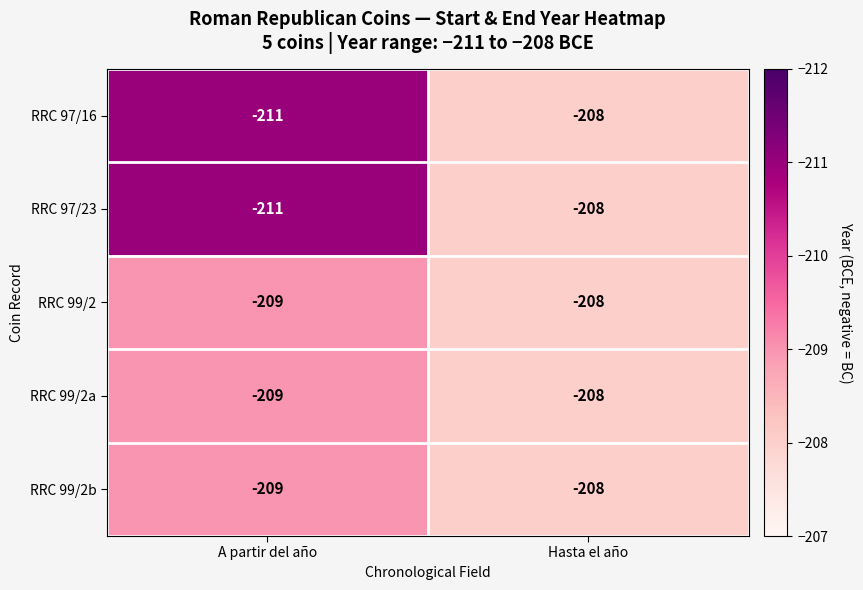

Which category has the highest value in the RRC 97/16 series?

Hasta el año